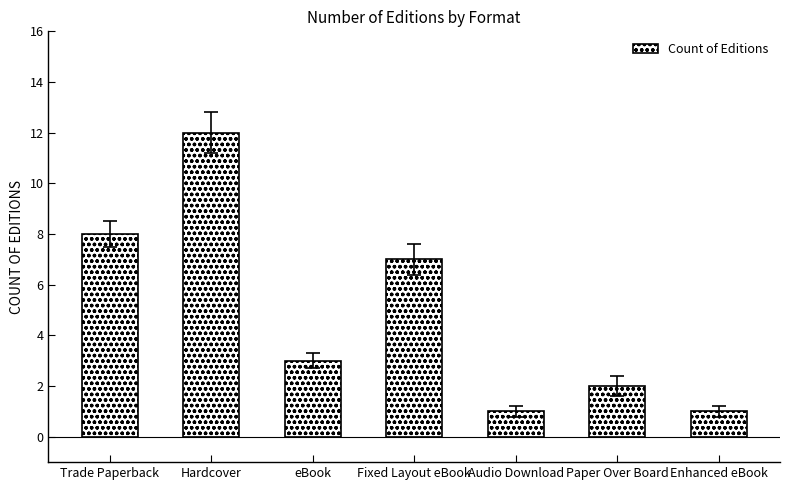

How many data points are less than 3?

3